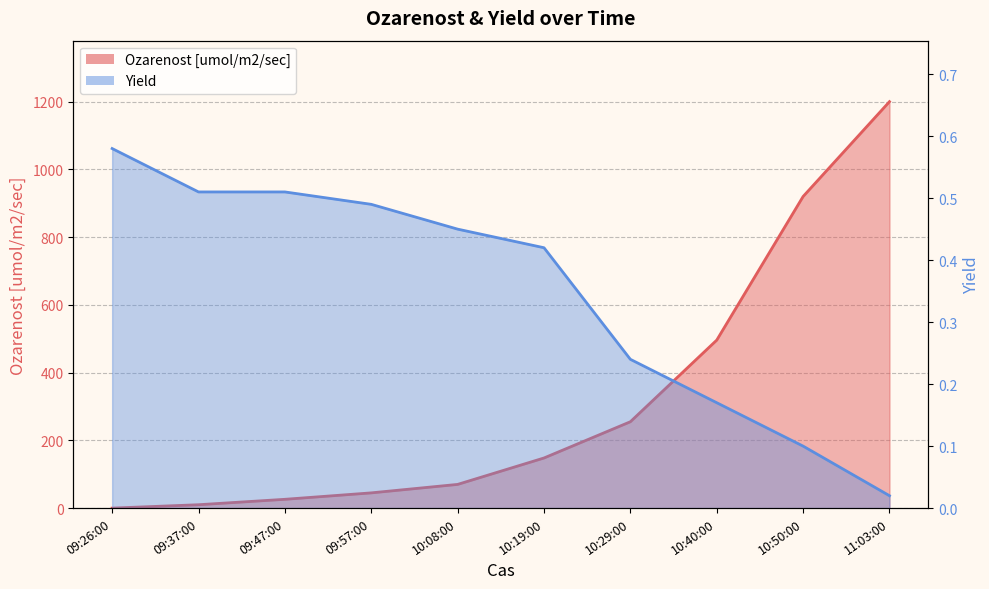

True or false: Yield has a value of 0.5 at 09:57:00.

True